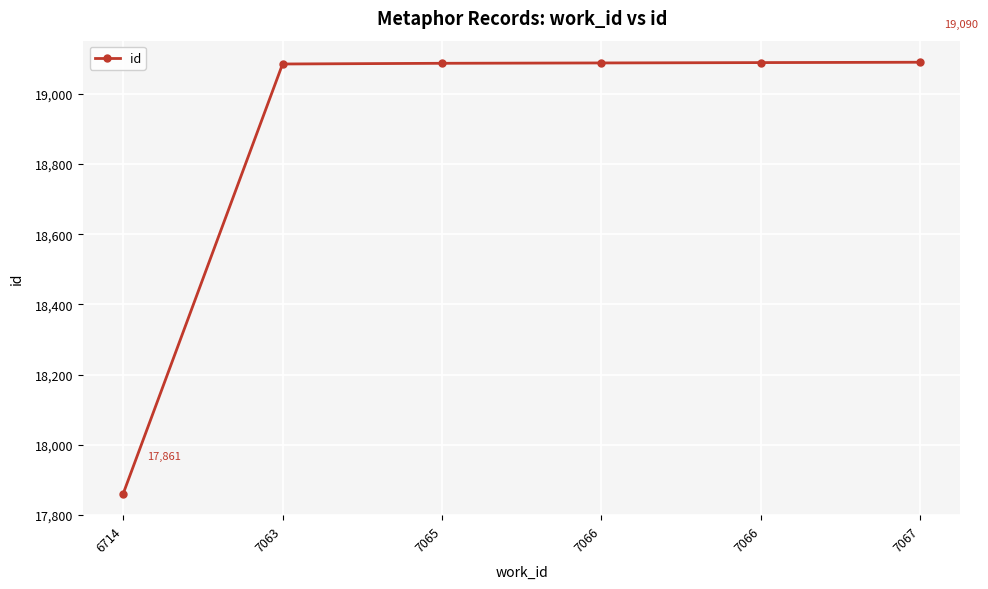

Does the chart have visible grid lines?

Yes